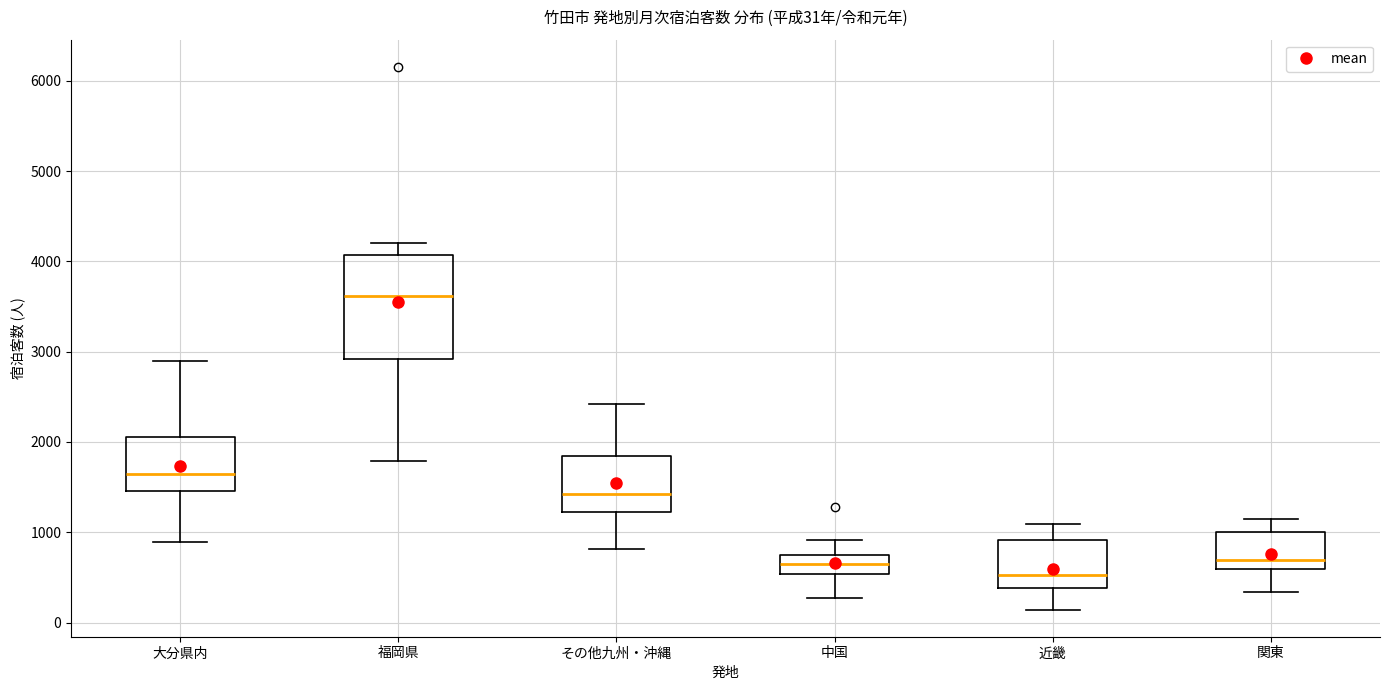

Which box is the tallest, from its lower edge to its upper edge?

福岡県